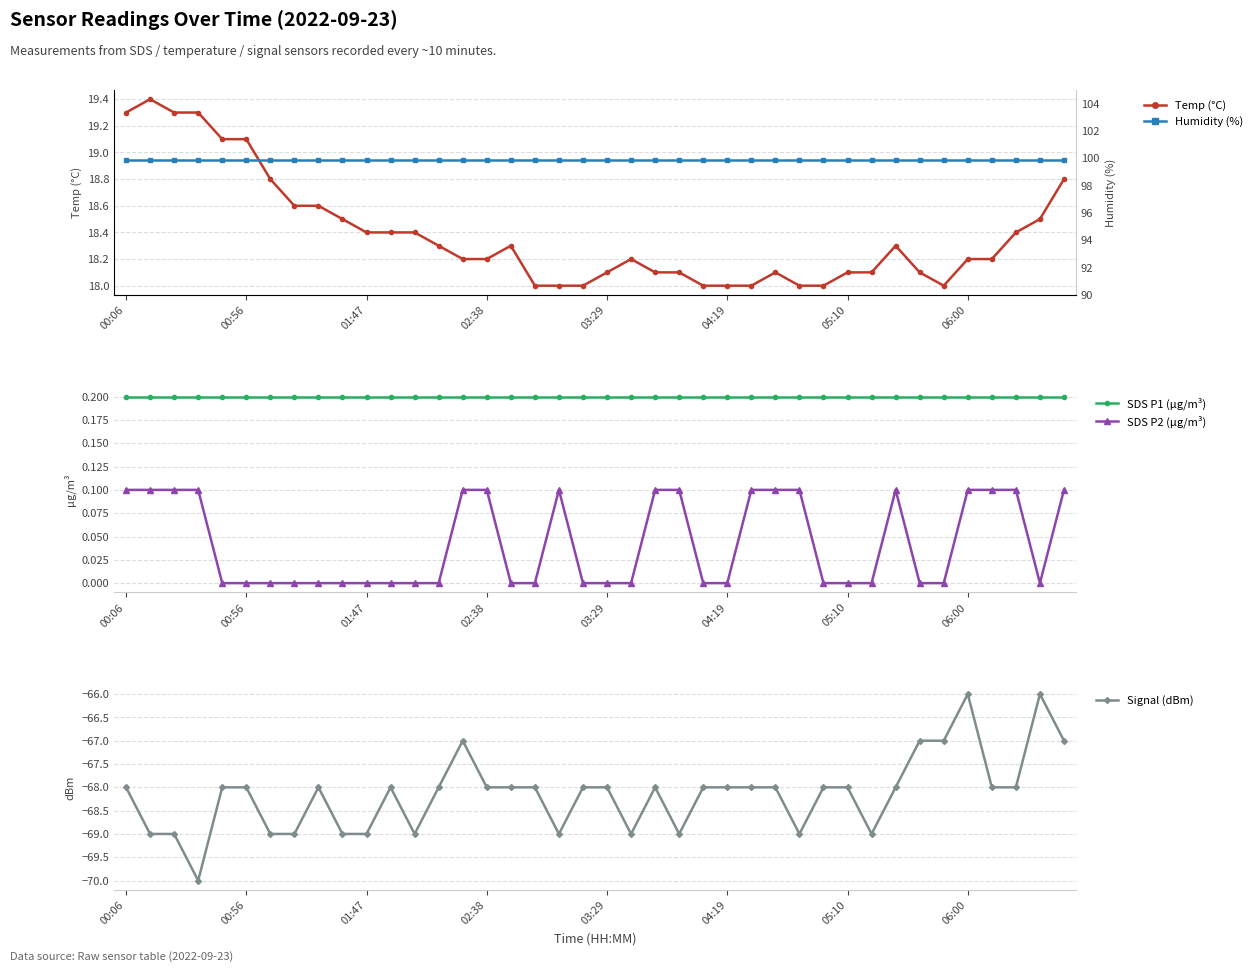

What is the difference between the highest and lowest values at 02:38?

167.9